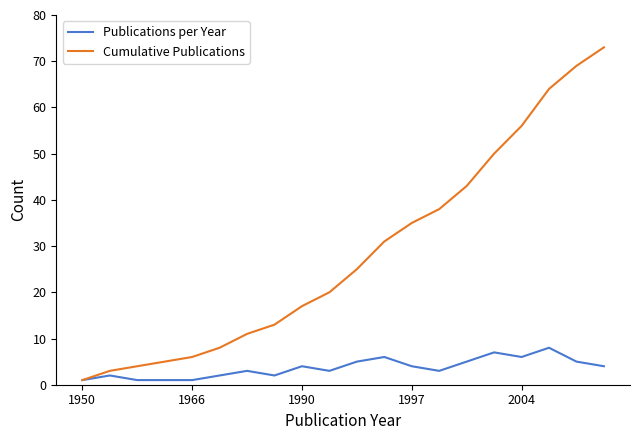

What is the difference between the maximum and minimum values in the Cumulative Publications series?

72